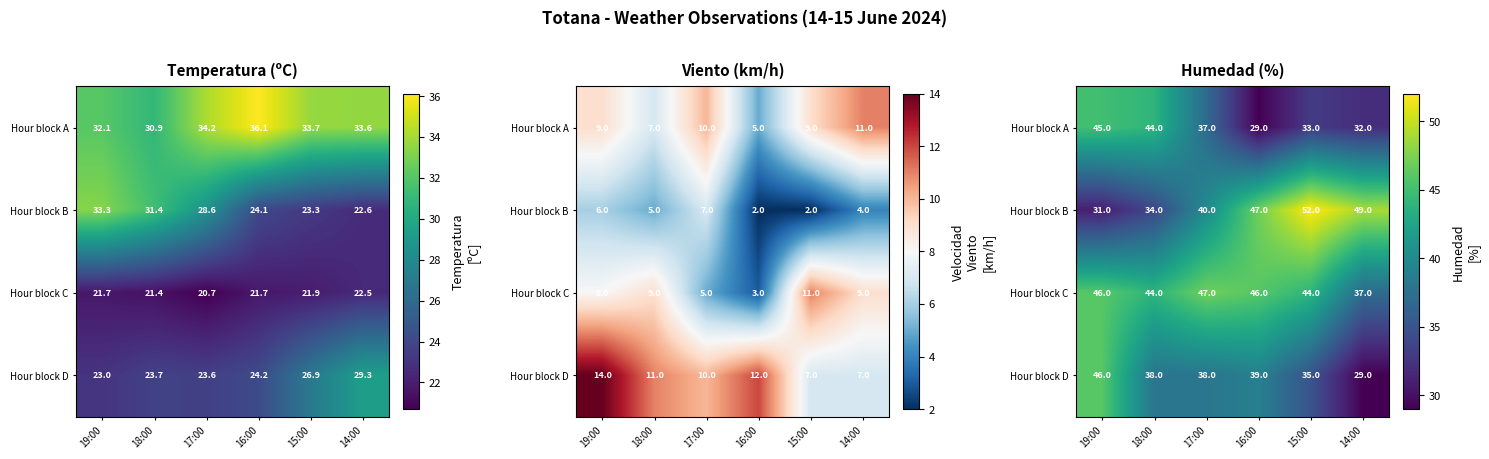

What is the difference between the second highest and minimum values in the Hour block A series?

15